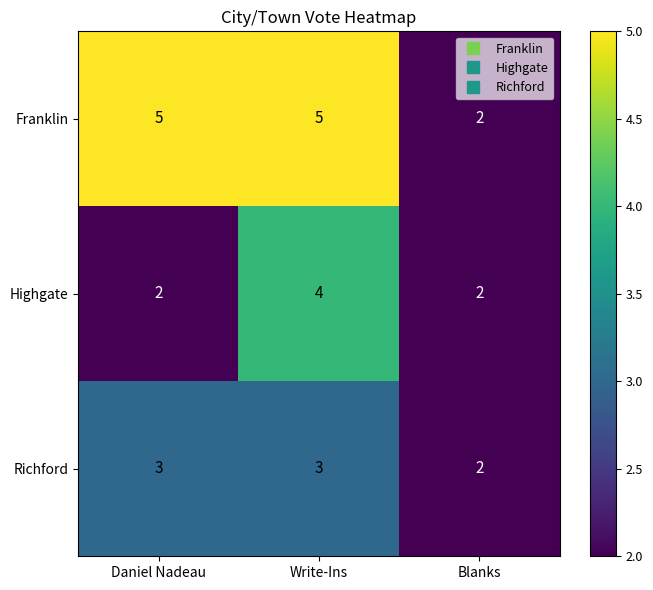

What is the sum of all Highgate values?

8